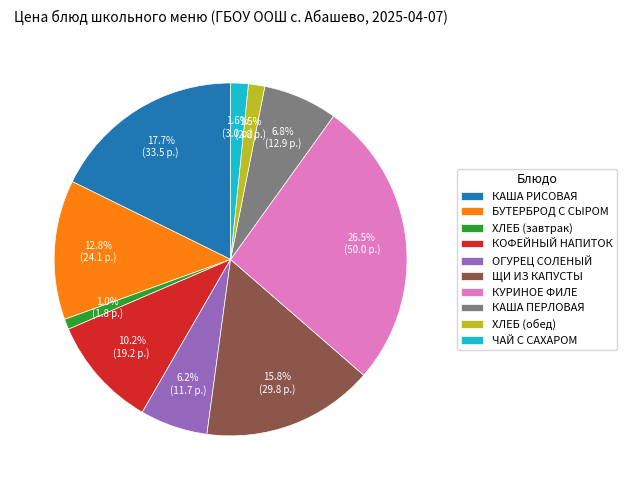

Between ХЛЕБ (завтрак) and КУРИНОЕ ФИЛЕ, which is larger?

КУРИНОЕ ФИЛЕ